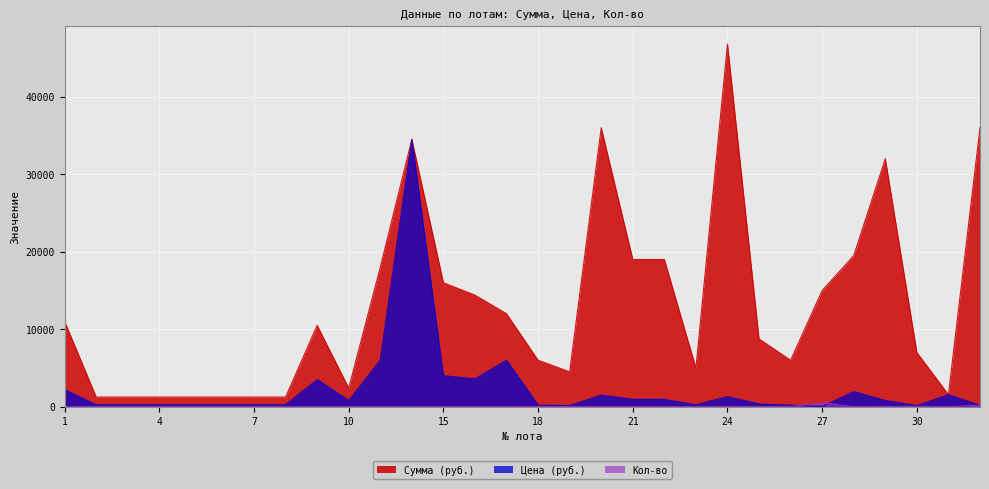

How many data points in Сумма (руб.) are less than 10500?

15